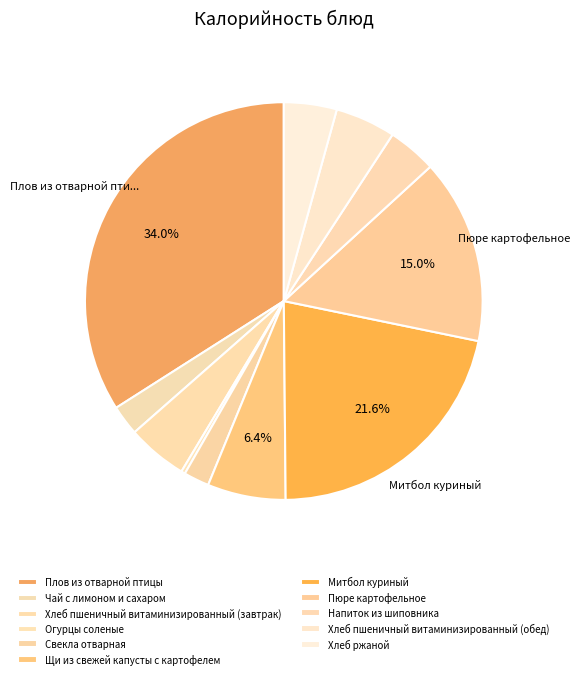

Count the number of slices in the pie.

11